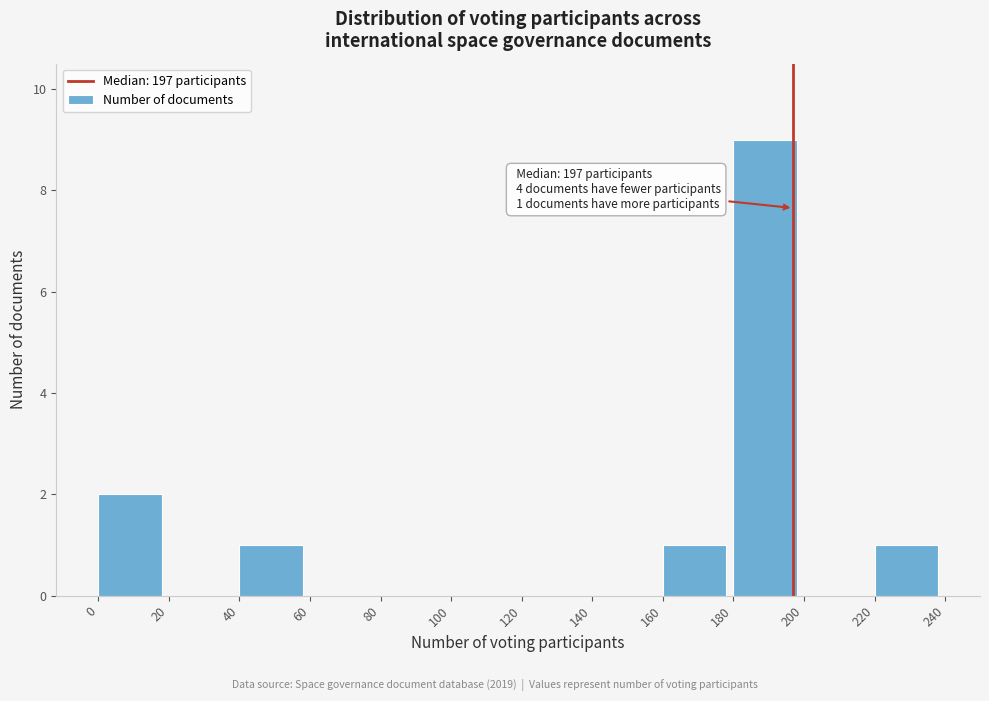

Over which range of the x-axis is the bar tallest?

180 to 200